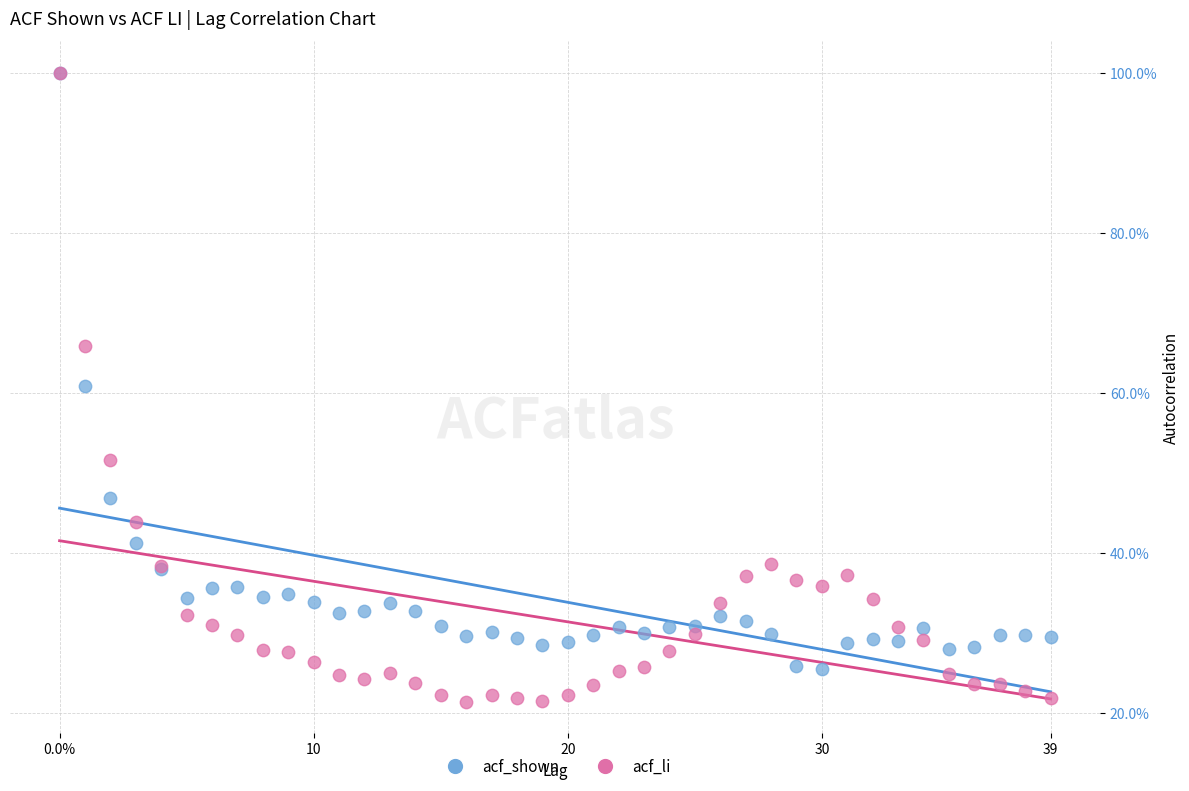

What are all the series names shown in the legend?

acf_shown, acf_li